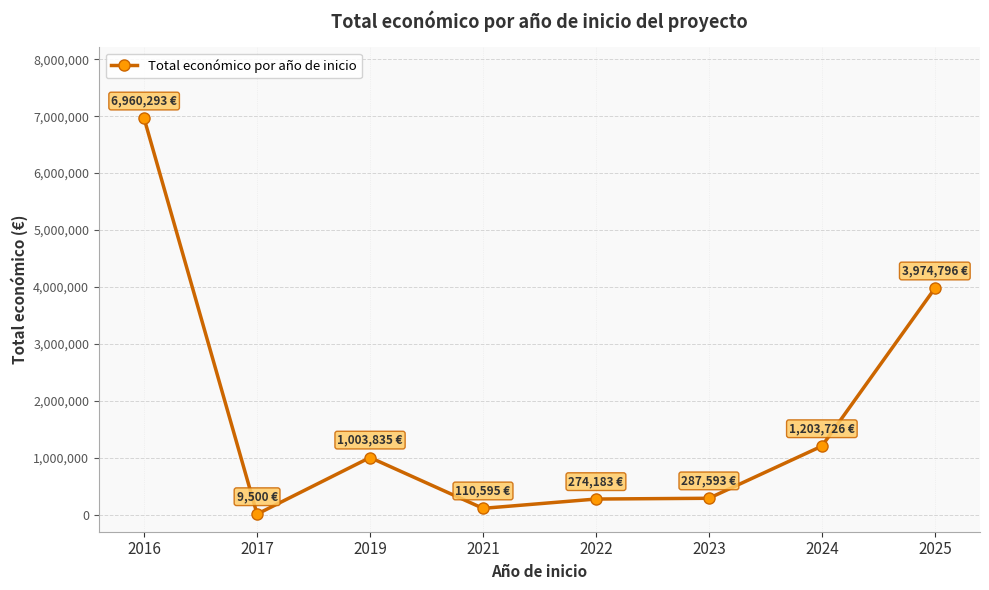

What is the sum of the values at 2023 and 2022?

561776